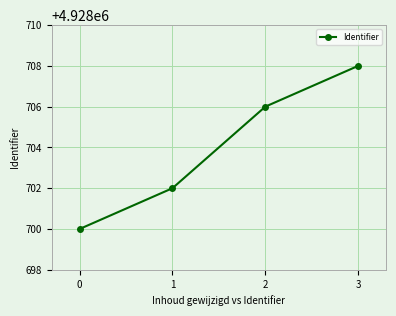

Rank the categories by value from lowest to highest.

0, 1, 2, 3